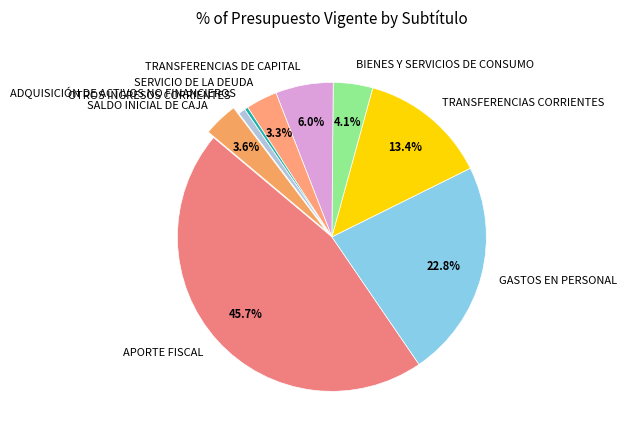

Count the number of slices in the pie.

9